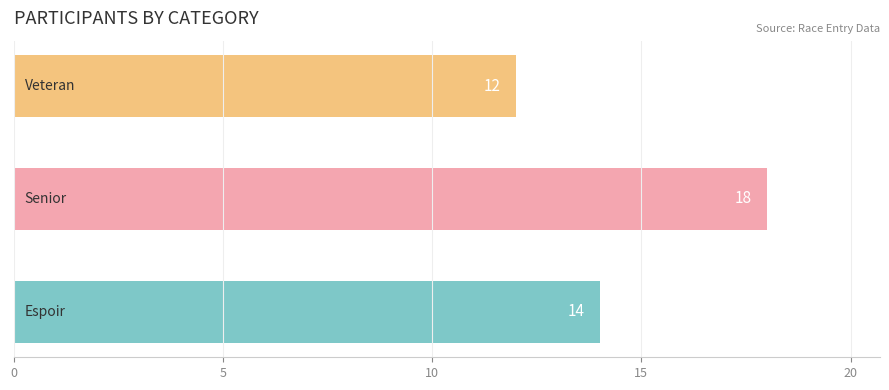

How many distinct data groups are displayed?

1